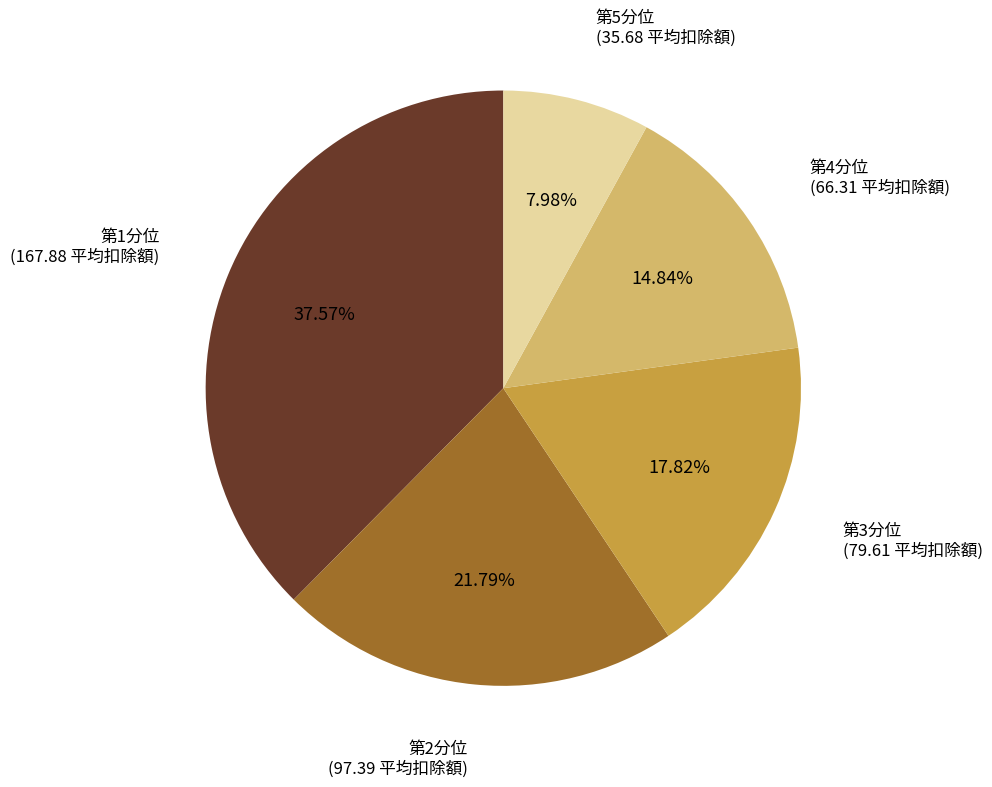

To the nearest percent, what portion does 第1分位 represent?

38%